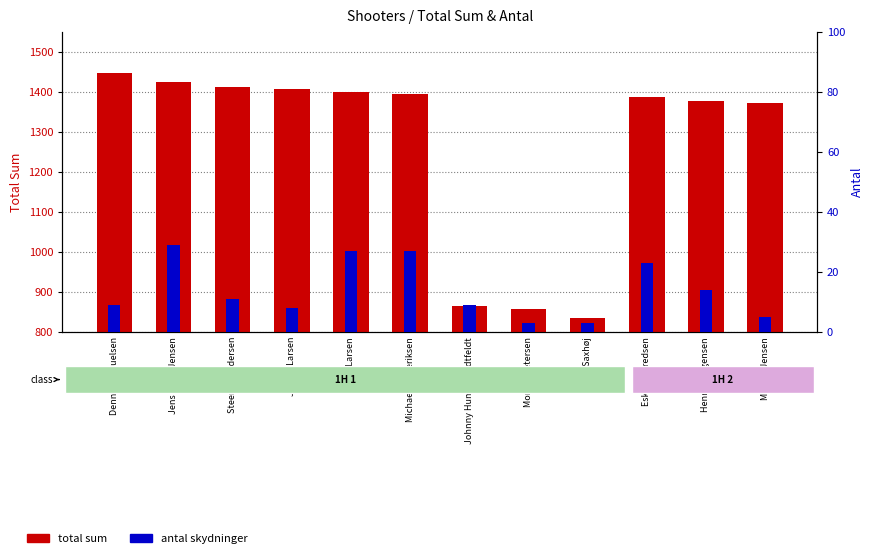

Does the chart contain stacked bars?

No